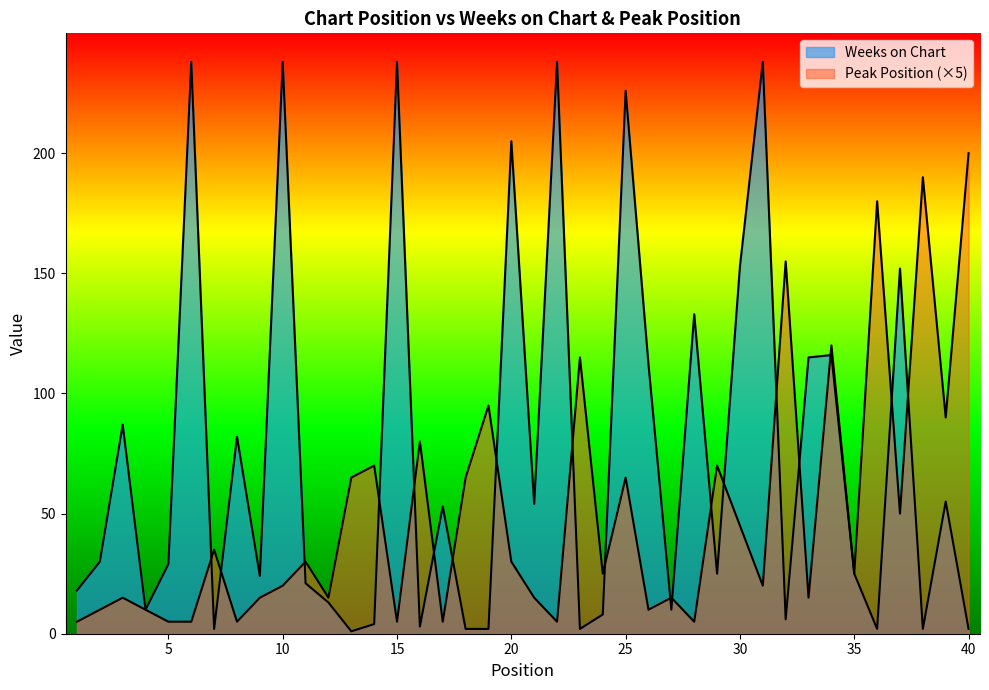

At which category does Peak Position reach its first local peak?

3